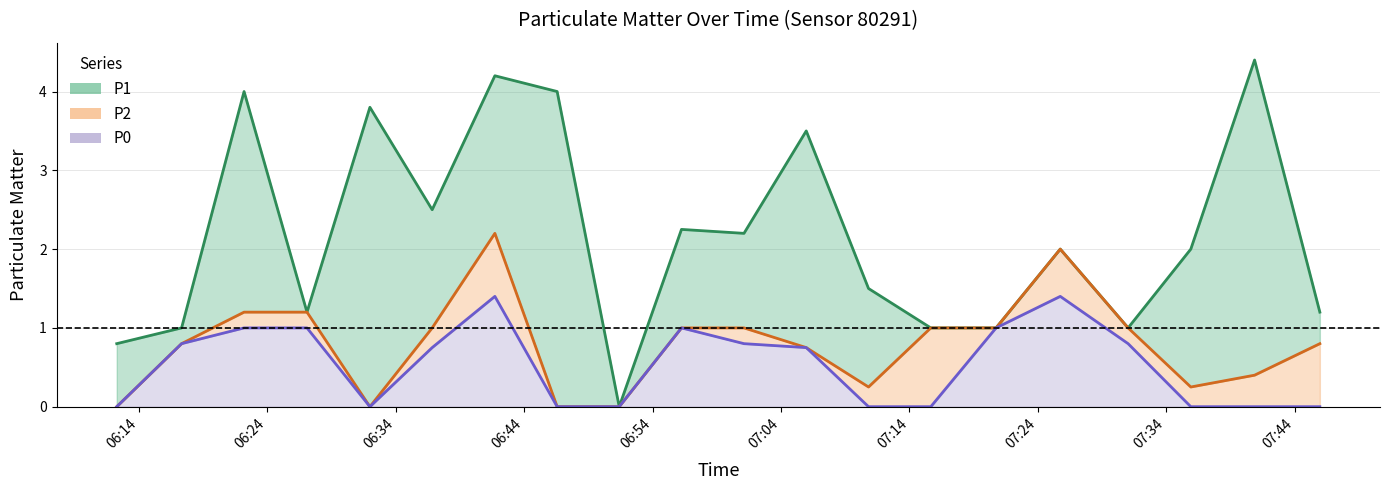

What is the maximum value for P0?

1.4